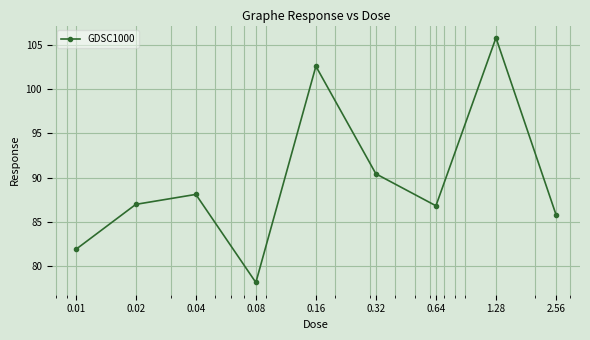

What is the value of the 7th point from the left?

86.8